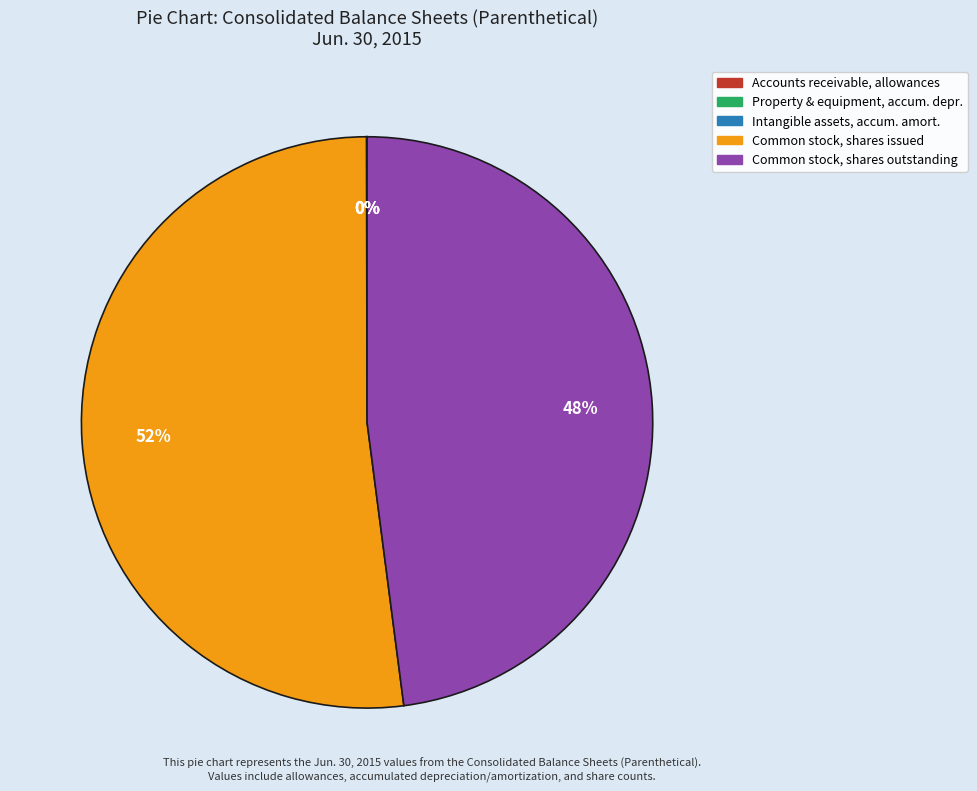

To the nearest percent, what is the average slice percentage?

20%